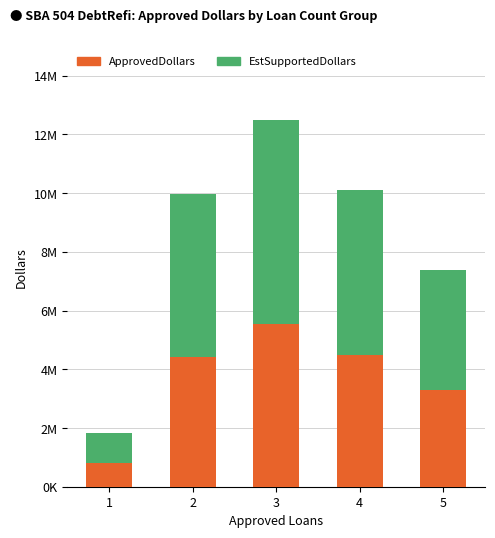

List the labels in order of EstSupportedDollars value, smallest first.

1, 5, 2, 4, 3